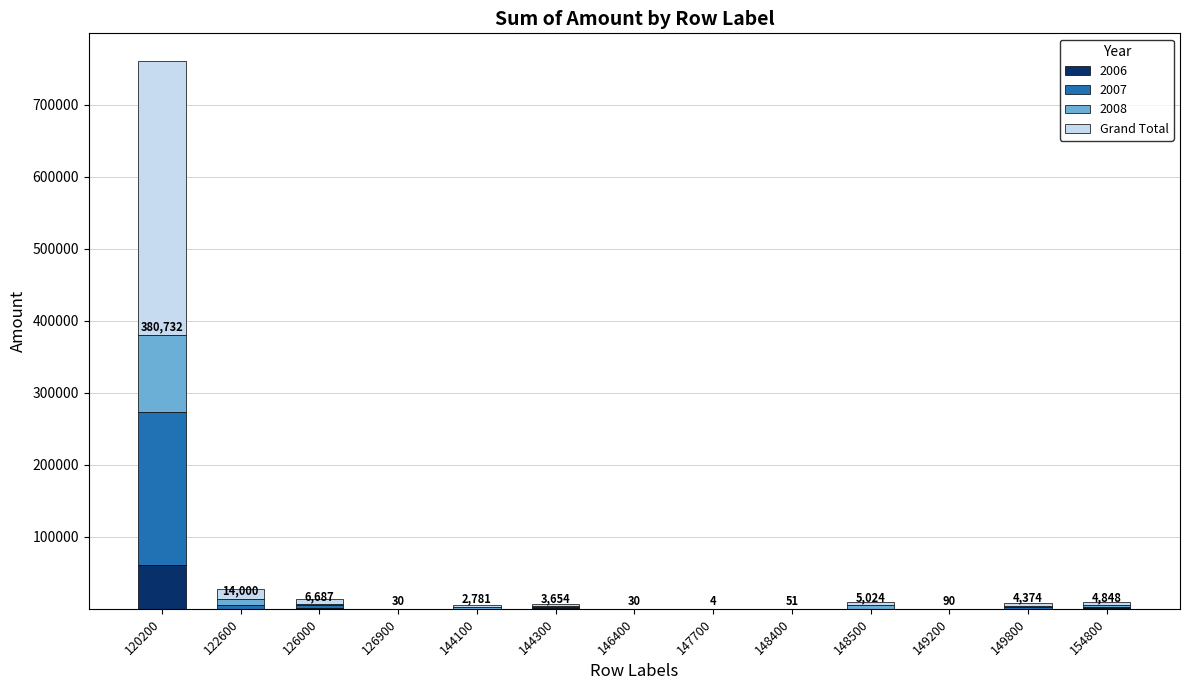

Is it true that 2006 equals 50.8 at 148400?

True